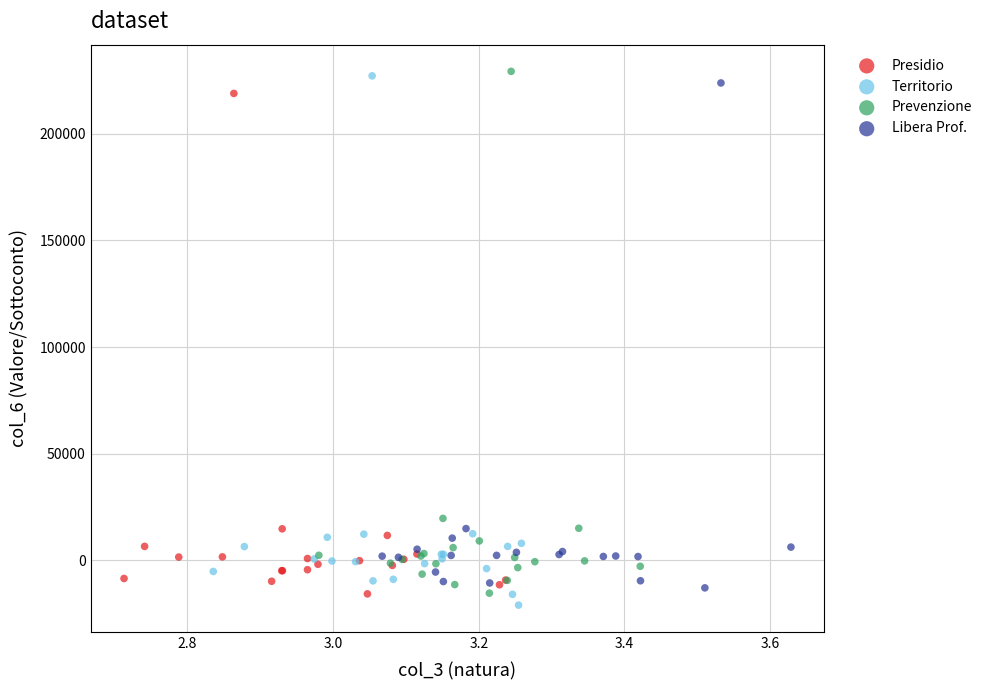

What are all the series names shown in the legend?

Presidio, Territorio, Prevenzione, Libera Prof.